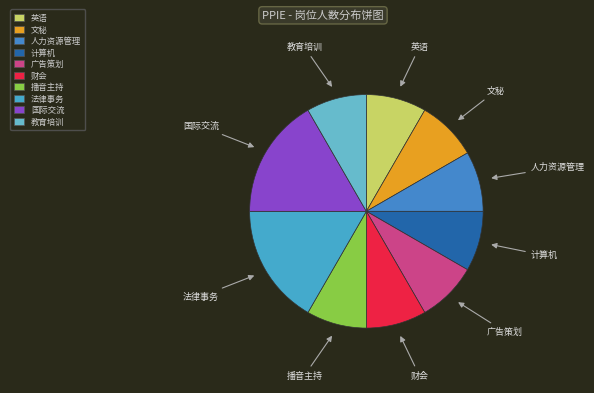

How many slices are in this pie chart?

10